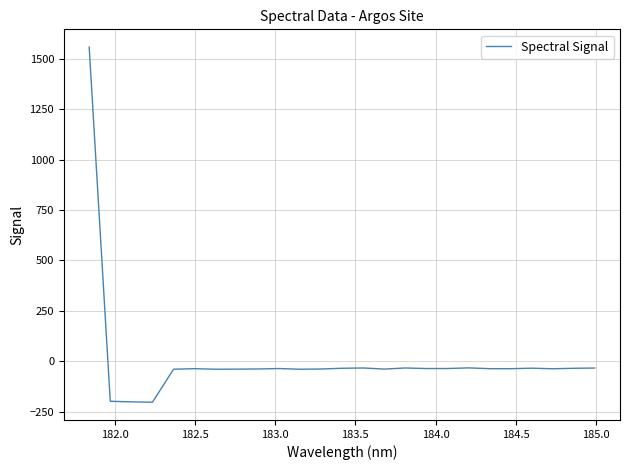

What is the minimum value shown in the chart?

-202.7